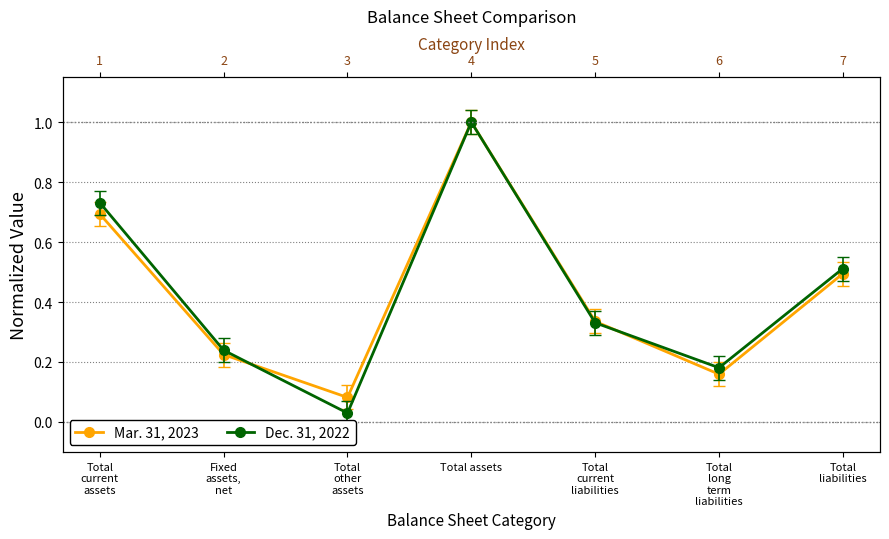

What is the maximum value for Dec. 31, 2022?

1.0